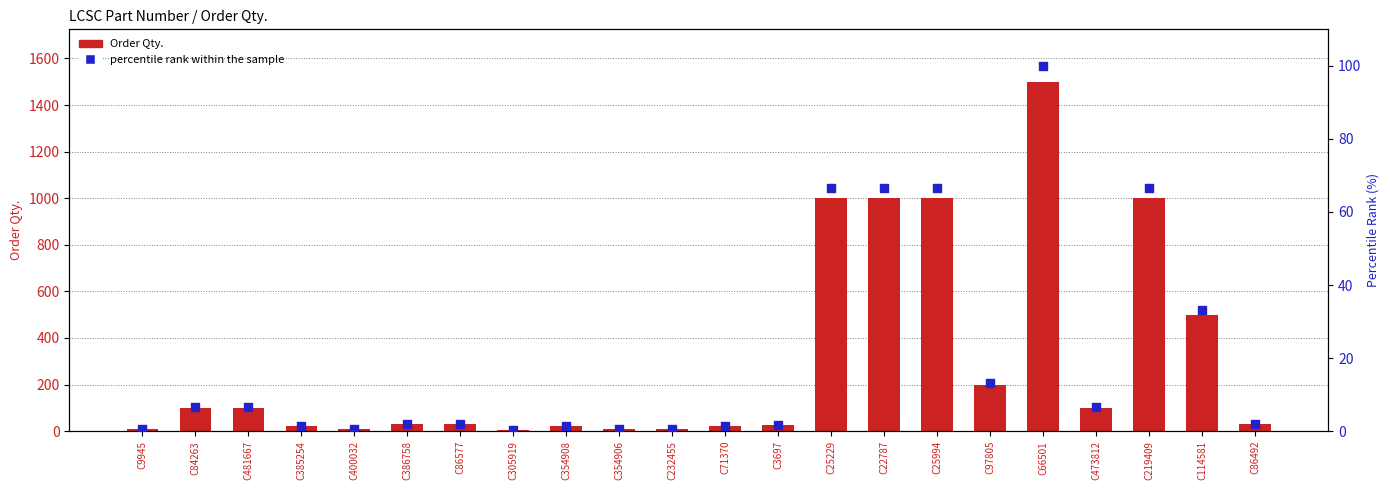

Which series has the largest Y range (max minus min)?

Order Qty.